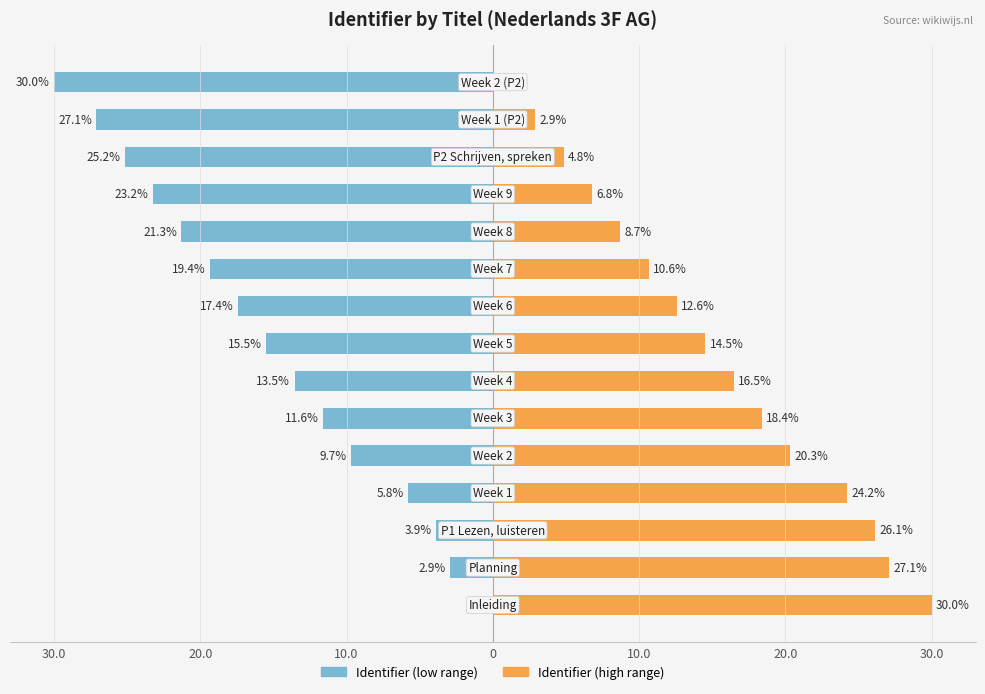

What is the difference between the second highest and second lowest values in the Identifier (high range) series?

24.2